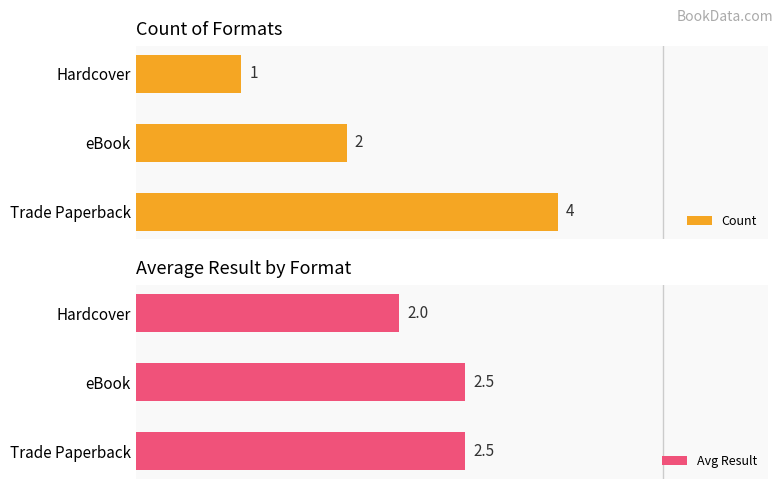

The value of Count at Hardcover is 30.8. True or false?

False